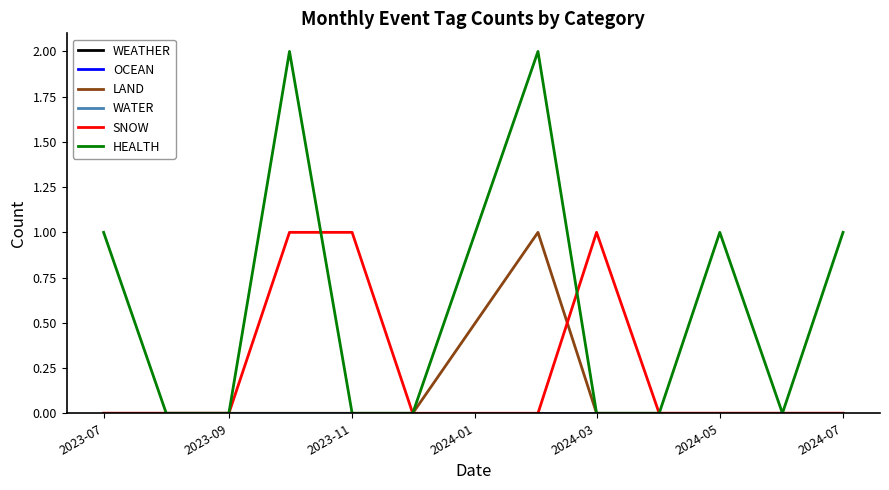

Which series ends up on top after the final intersection of SNOW and LAND?

SNOW